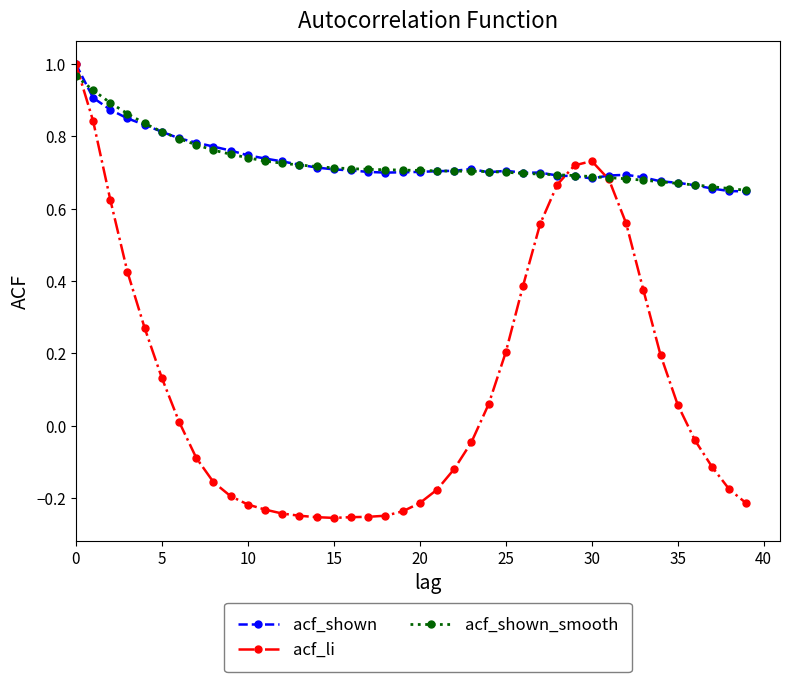

Which series has the widest spread of values?

acf_li